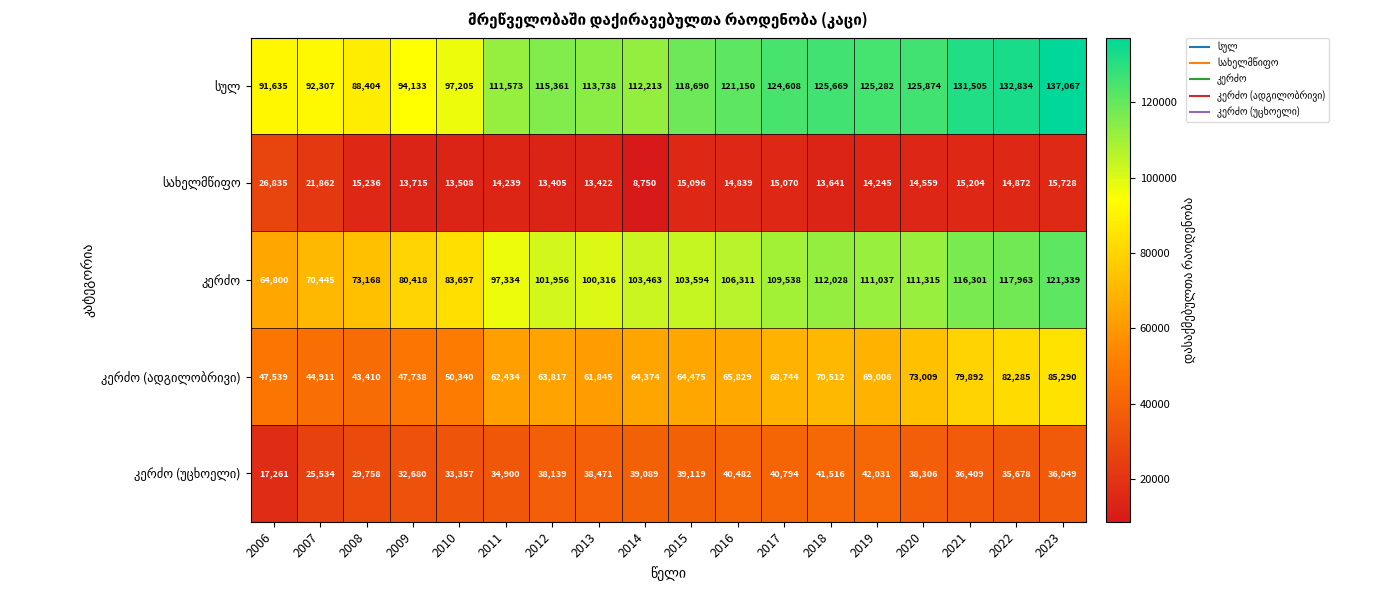

What is the total value across all series at 2020?

363063